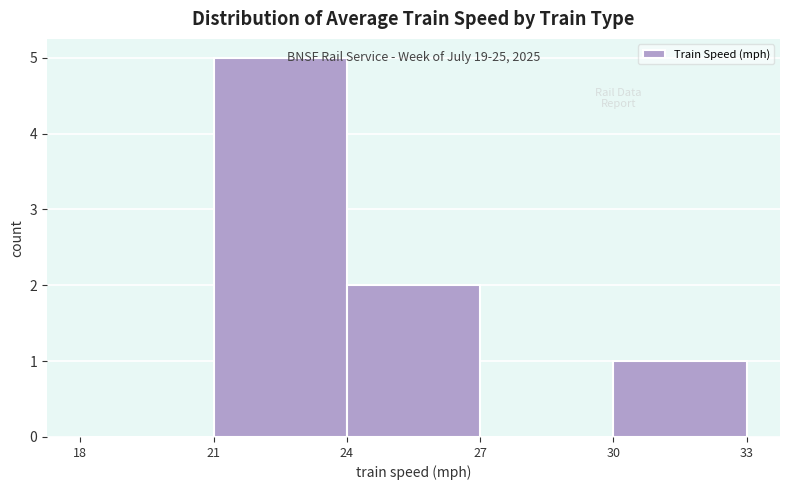

Which range on the x-axis has the tallest bar?

21 to 24